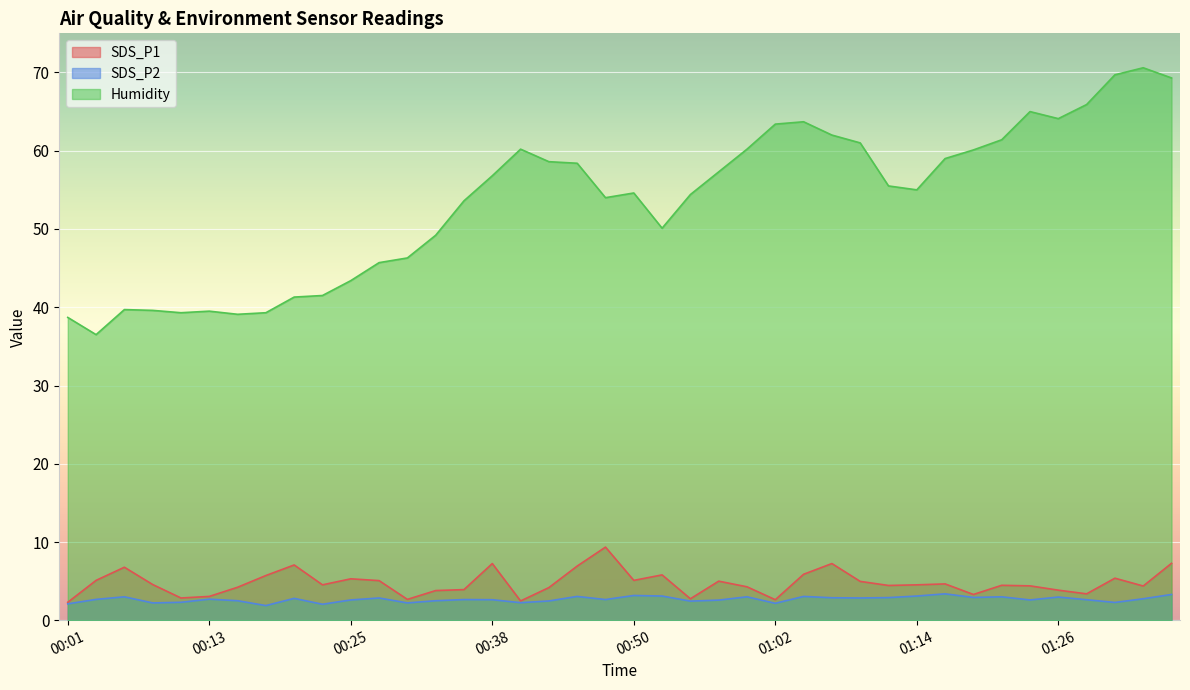

What are all the series names shown in the legend?

SDS_P1, SDS_P2, Humidity